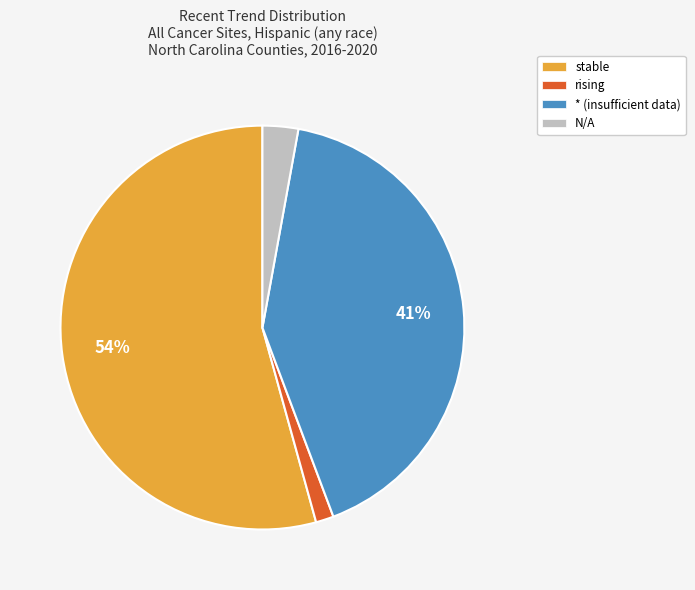

Is there any slice that represents more than half of the pie?

Yes